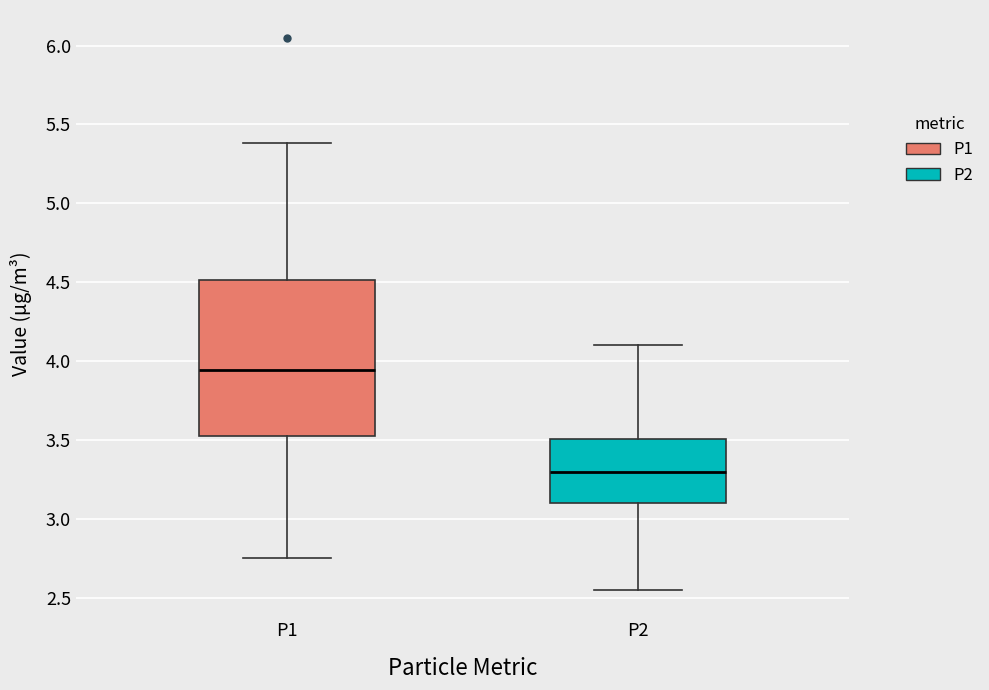

Comparing the boxes themselves (not the whiskers), which one is the tallest?

P1